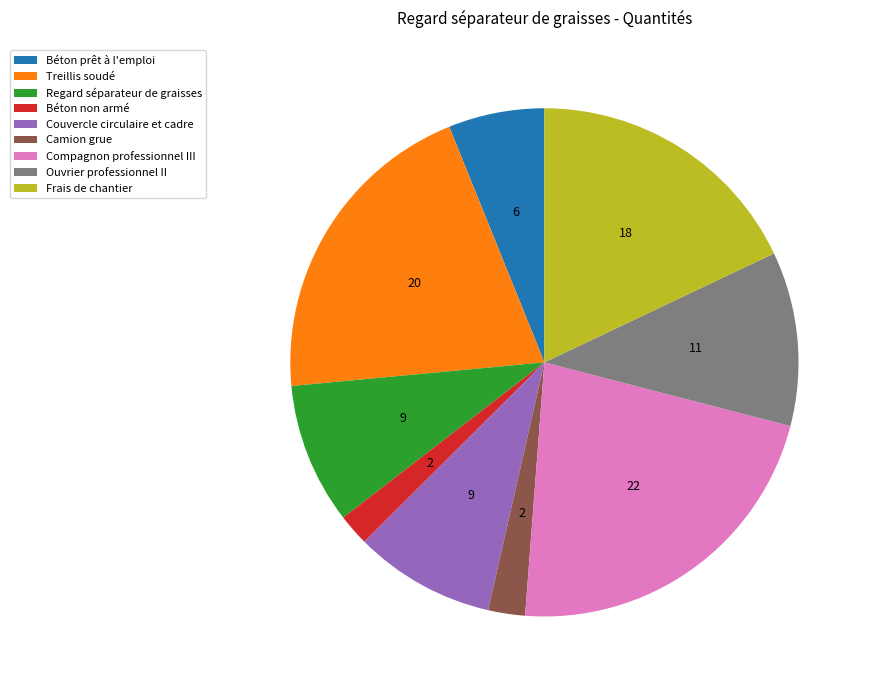

Which has a higher value, Frais de chantier or Camion grue?

Frais de chantier